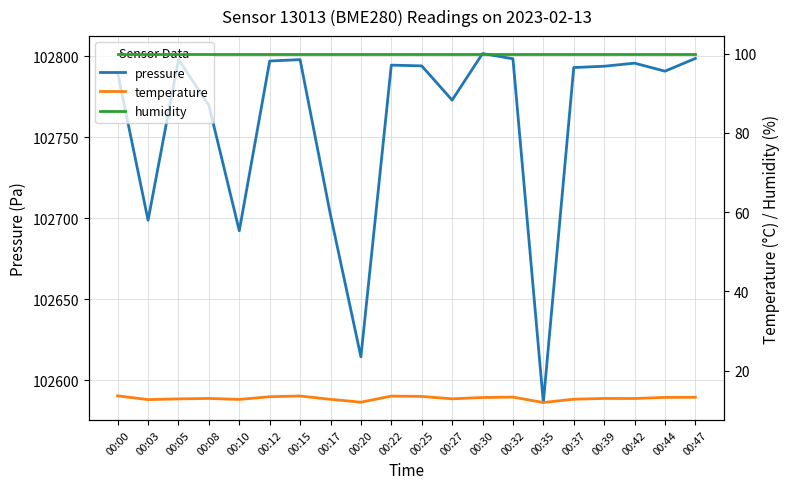

Which label corresponds to the largest value in the chart?

00:30